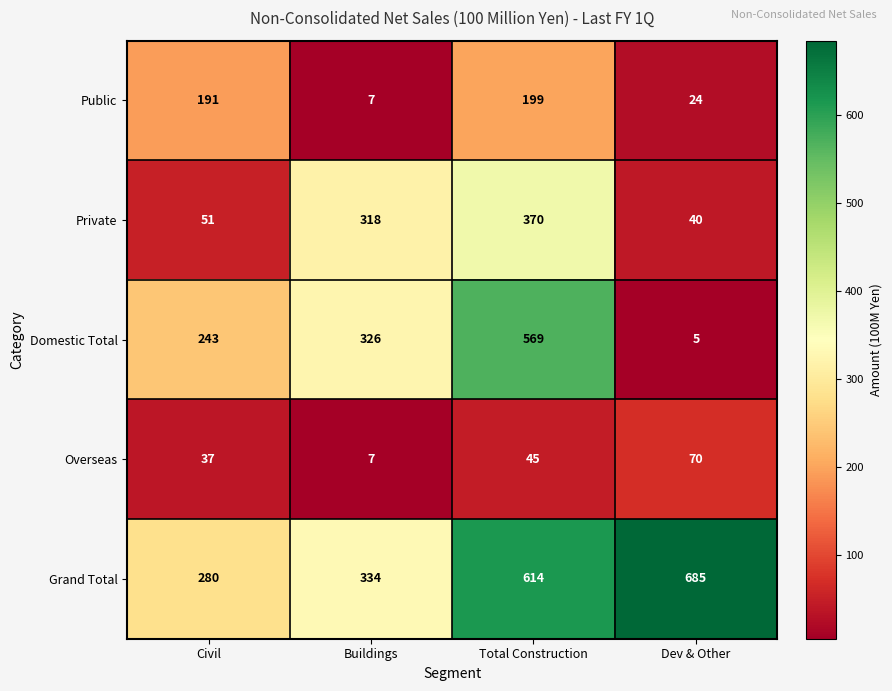

Rank the series at Total Construction from highest to lowest value.

Grand Total, Domestic Total, Private, Public, Overseas